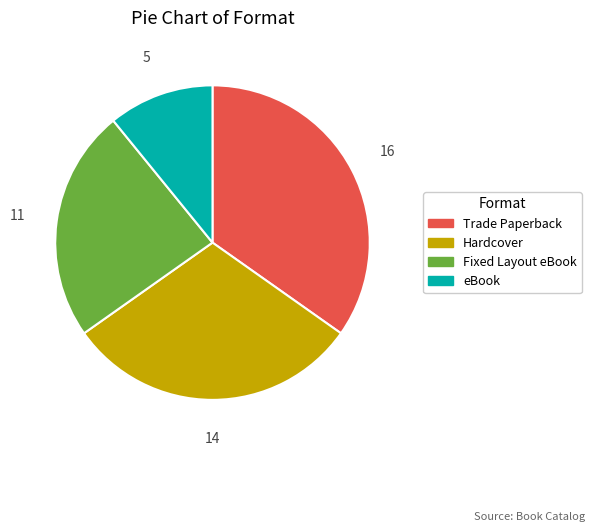

Does any single category account for the majority?

No